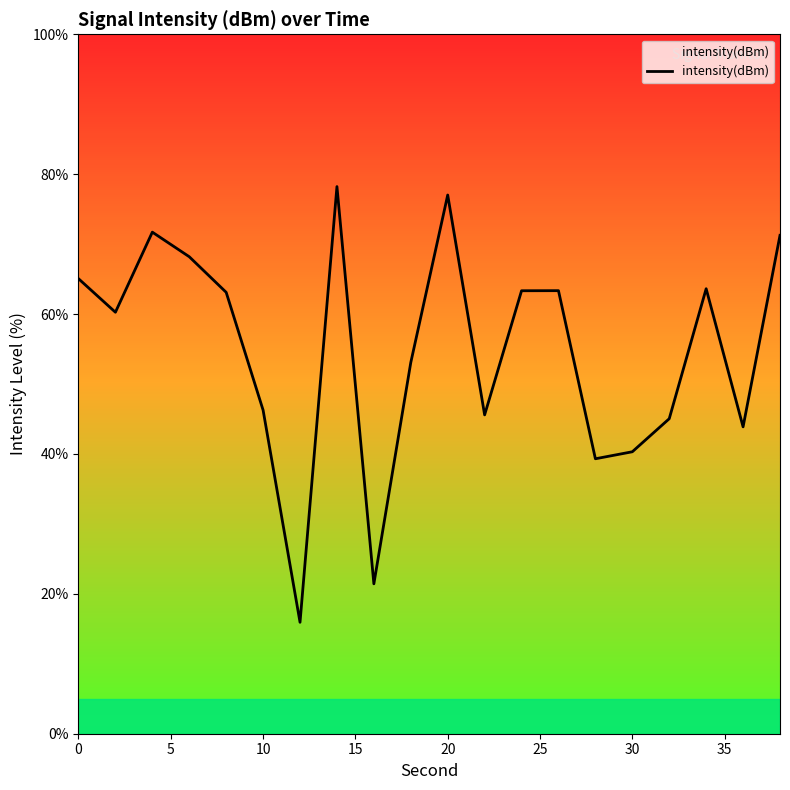

How many lines are shown in the chart?

1